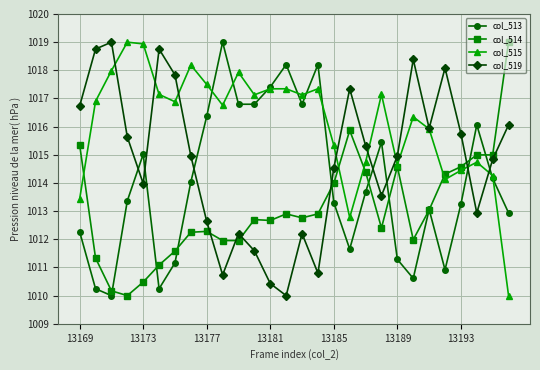

What is the maximum value shown in the chart?

1019.0